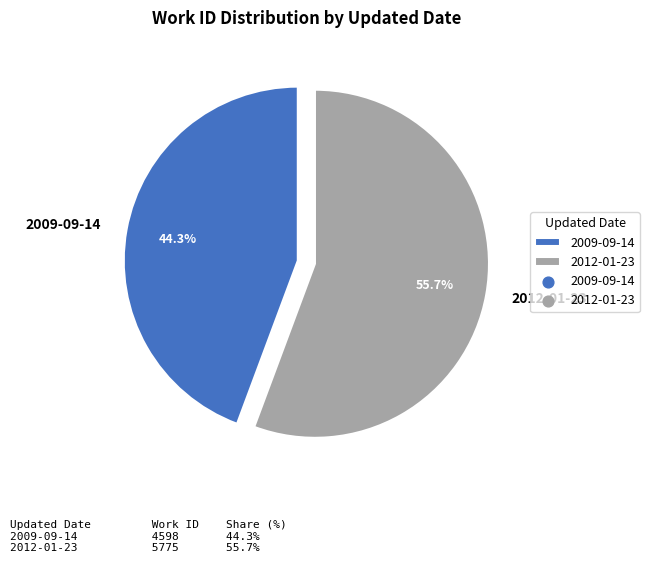

Combined, what portion of the pie is 2012-01-23 and 2009-09-14?

100.0%